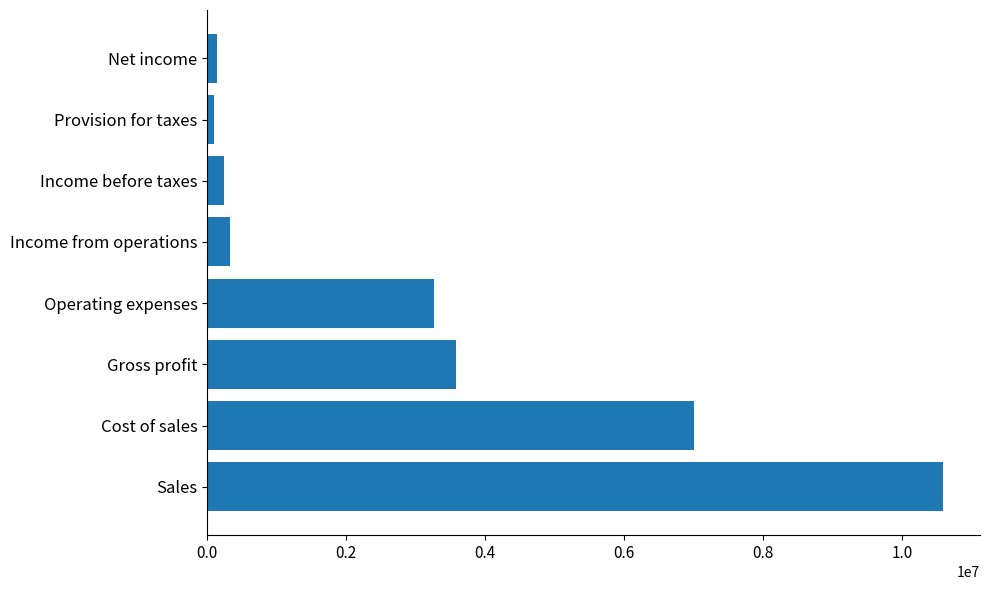

What is the change in value from Gross profit to Income before taxes?

-3347982